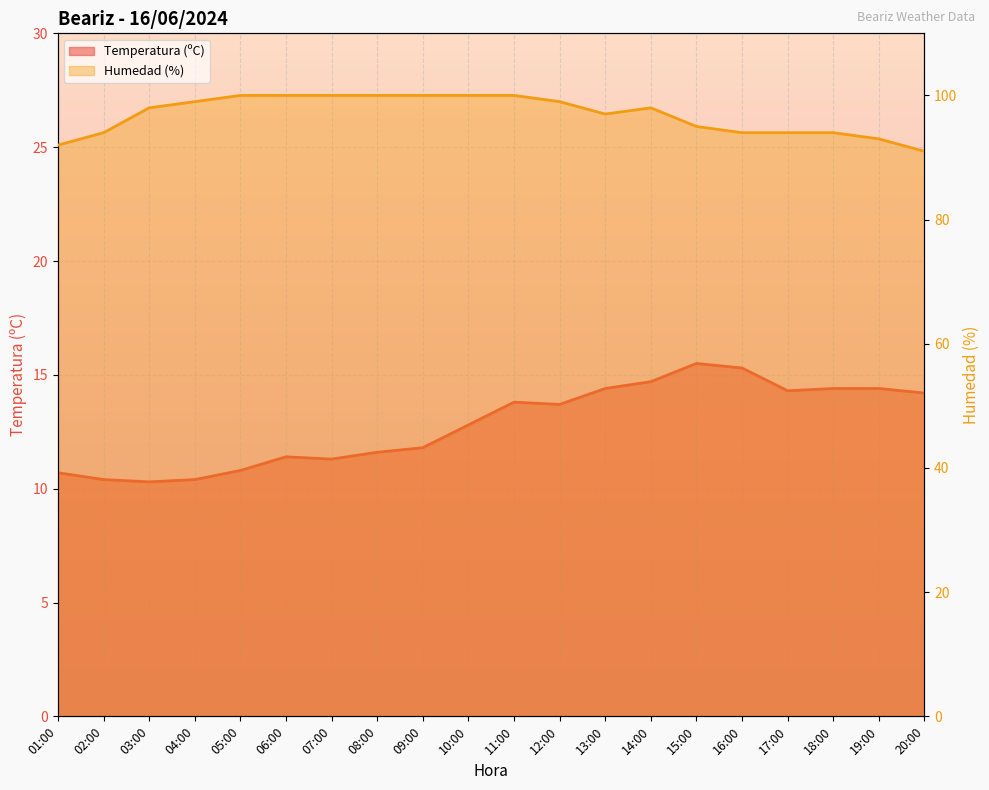

True or false: Humedad (%) has more than 2 interior local peaks.

False